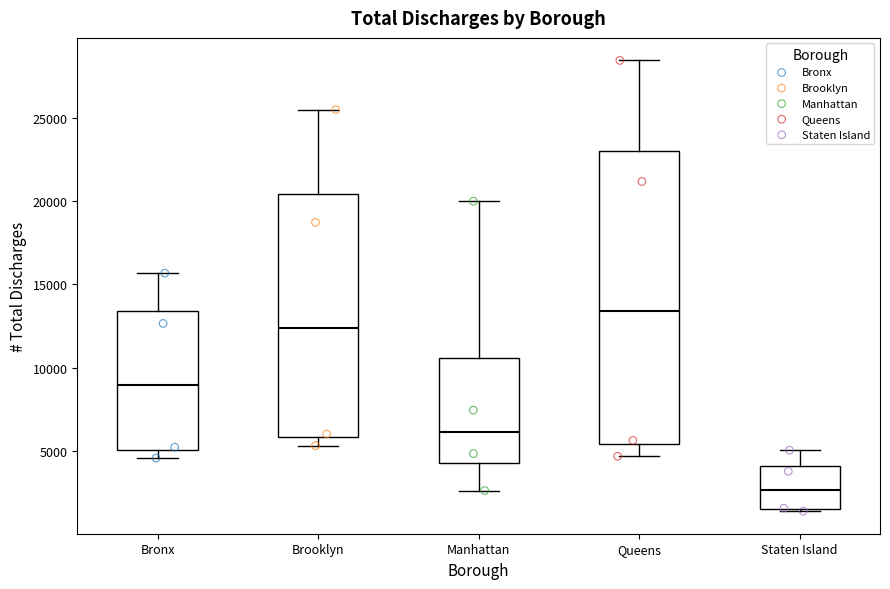

Reading left to right, read every box against the y-axis: the position of its median line, the range the box covers, and the ends of its whiskers. The values are not printed on the chart, so give them approximately, as read against the axis.

Bronx: median 9000, box 5000 to 13500, whiskers 4500 to 15500
Brooklyn: median 12500, box 6000 to 20500, whiskers 5500 to 25500
Manhattan: median 6000, box 4500 to 10500, whiskers 2500 to 20000
Queens: median 13500, box 5500 to 23000, whiskers 4500 to 28500
Staten Island: median 2500, box 1500 to 4000, whiskers 1500 to 5000